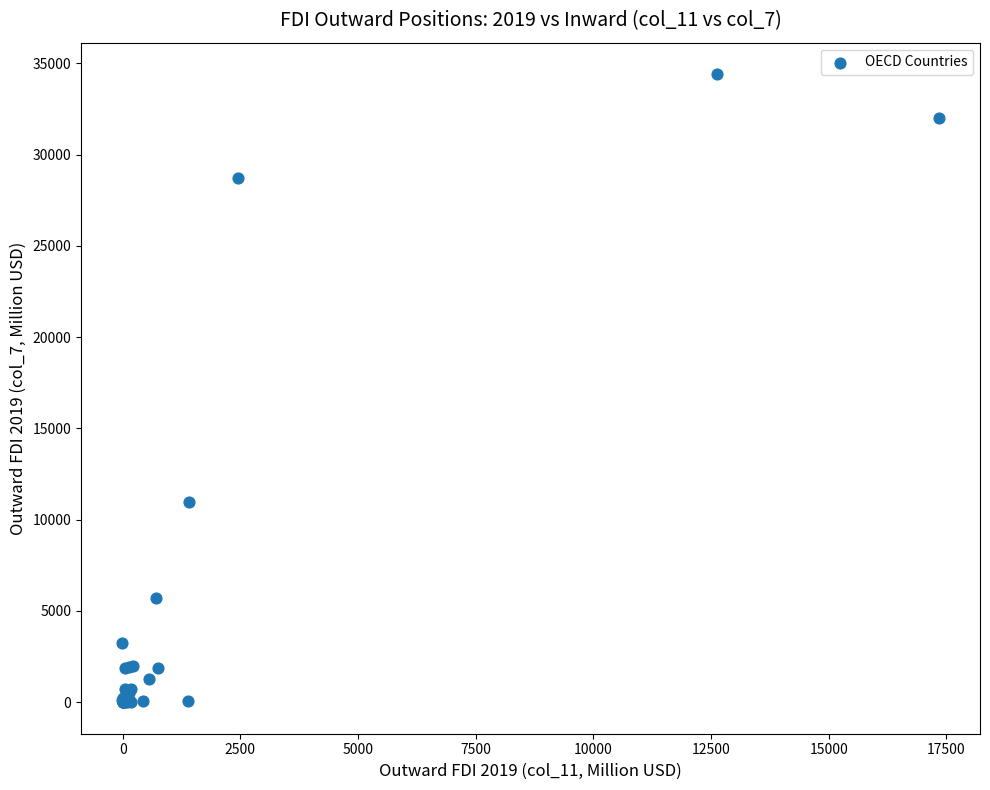

What Y value in the scatter plot is closest to 17196?

10952.6